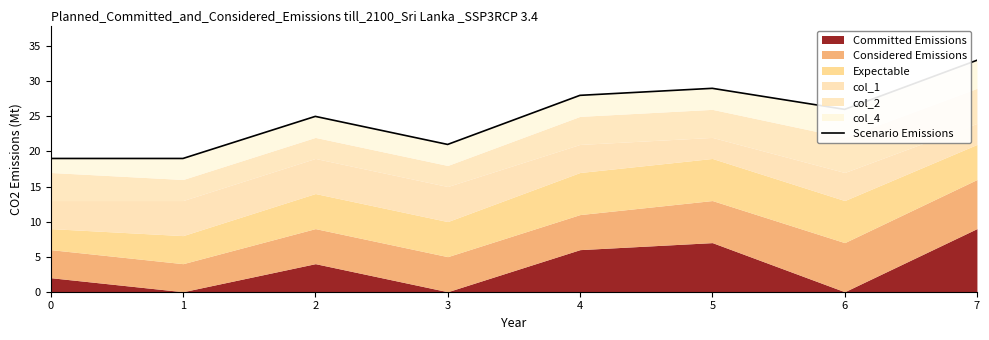

What is the difference between the maximum and minimum values?

14